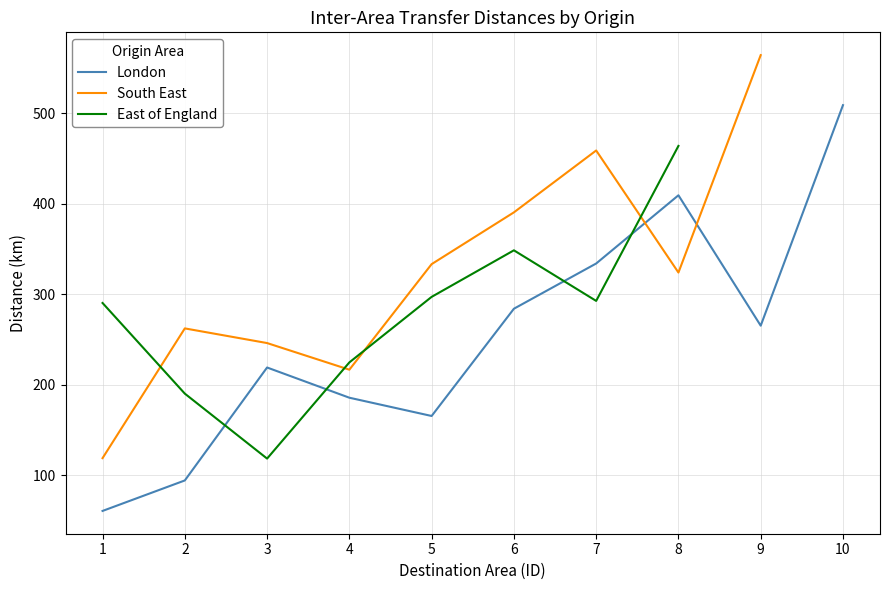

What are all the series names shown in the legend?

London, South East, East of England